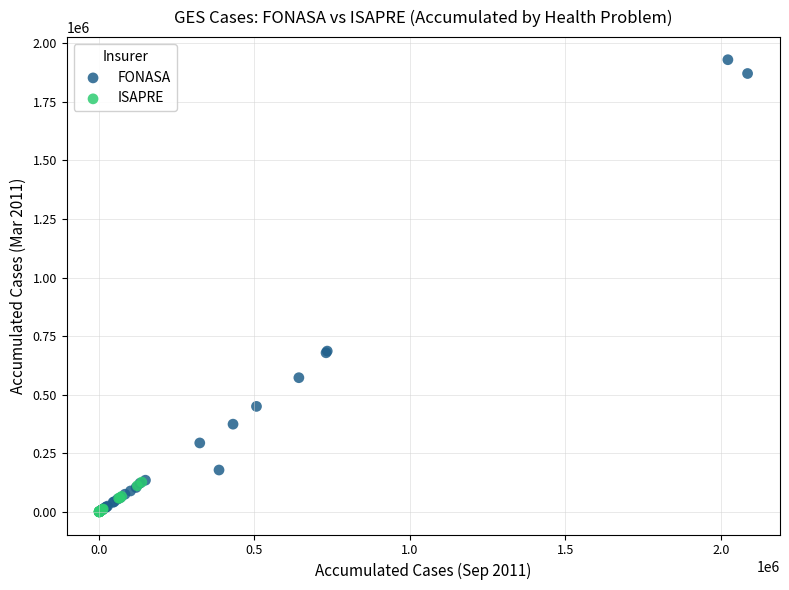

Which series reaches the maximum Y coordinate?

FONASA